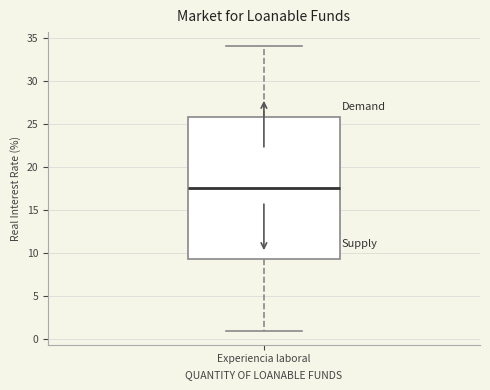

Read this box plot against the y-axis: the position of the median line, the range covered by the box, and the ends of both whiskers. The values are not printed on the chart, so give them approximately, as read against the axis.

median 17.5, box 9.5 to 26.0, whiskers 1.0 to 34.0